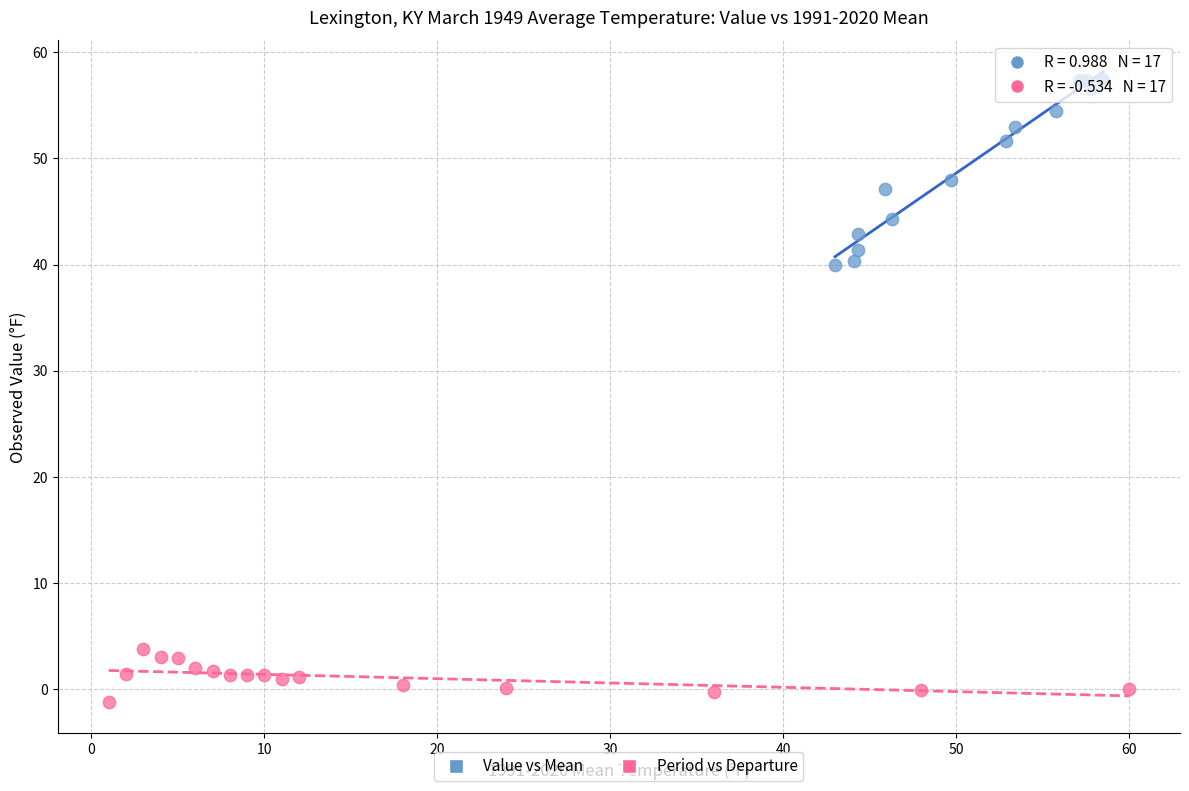

Which series has the widest spread of Y values?

Value vs Mean